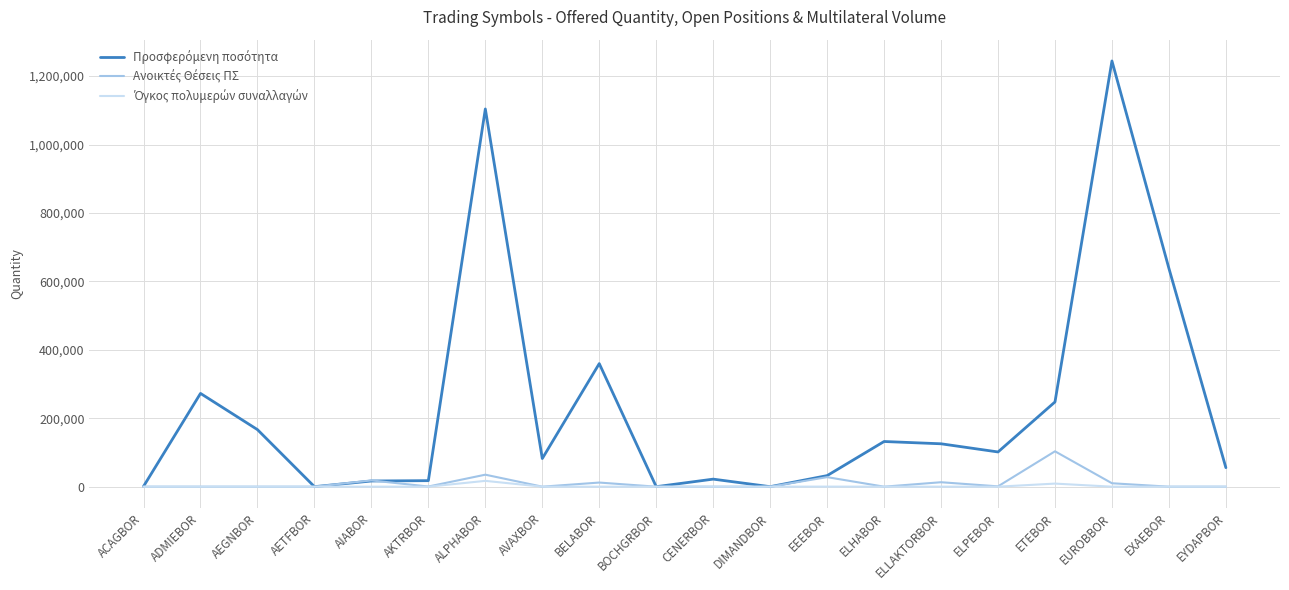

At which category is the sum across all series the highest?

EUROBBOR